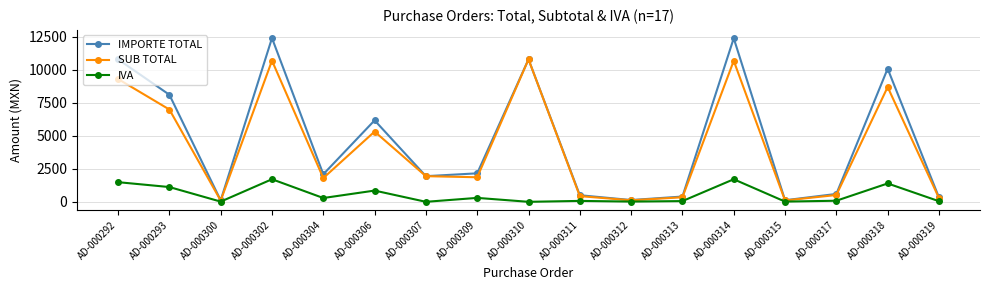

What is the highest value of the SUB TOTAL series?

10800.0